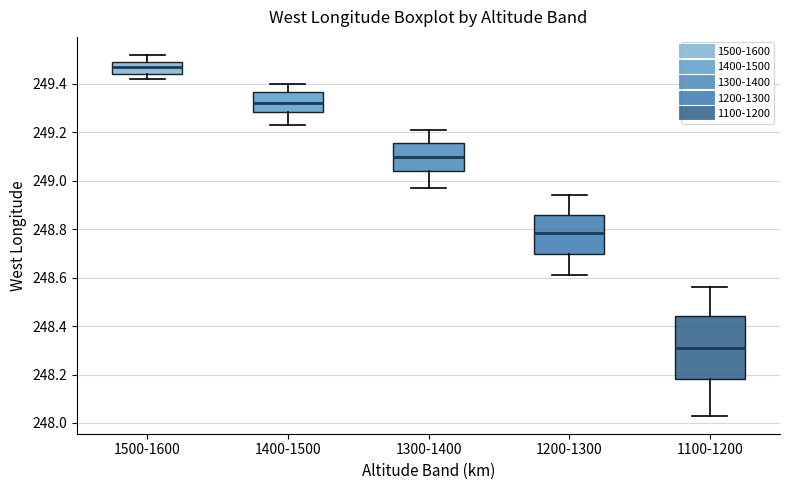

Where does the lower whisker of the box for 1400-1500 end on the y-axis? The values are not printed on the chart, so give them approximately, as read against the axis.

249.24